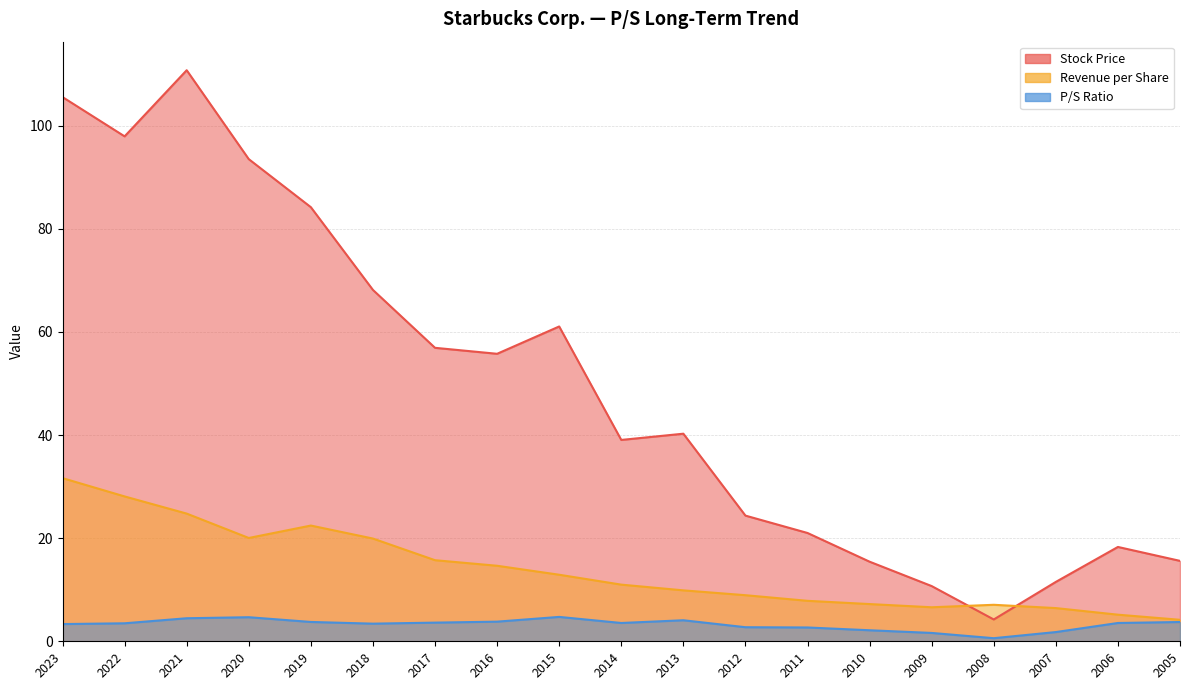

Does the chart have visible grid lines?

Yes